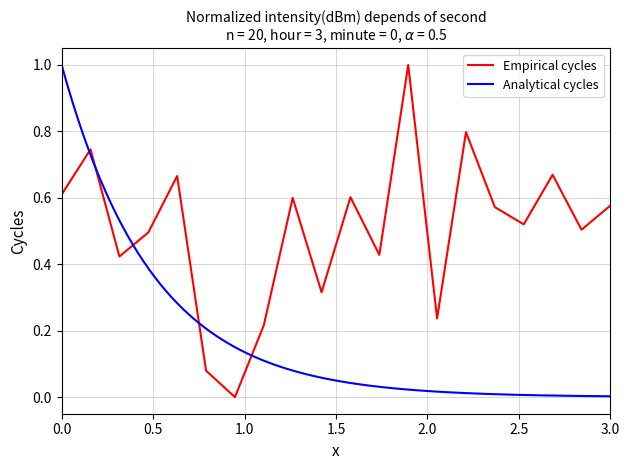

What is the greatest value displayed?

1.0